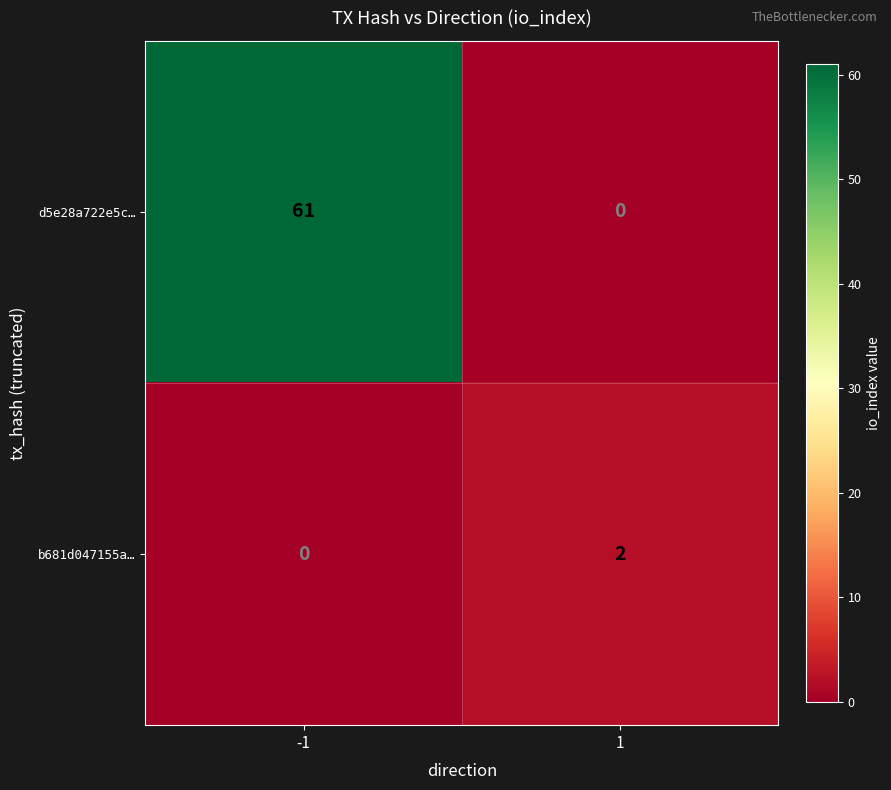

What is the difference between the highest and lowest values at 1?

2